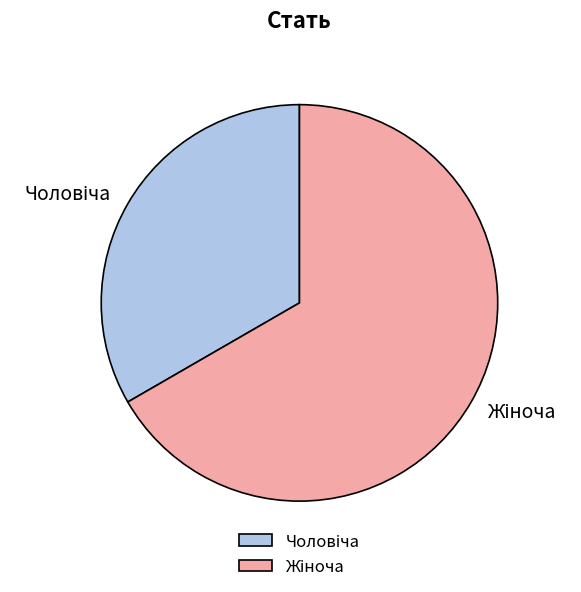

How many slices are in this pie chart?

2